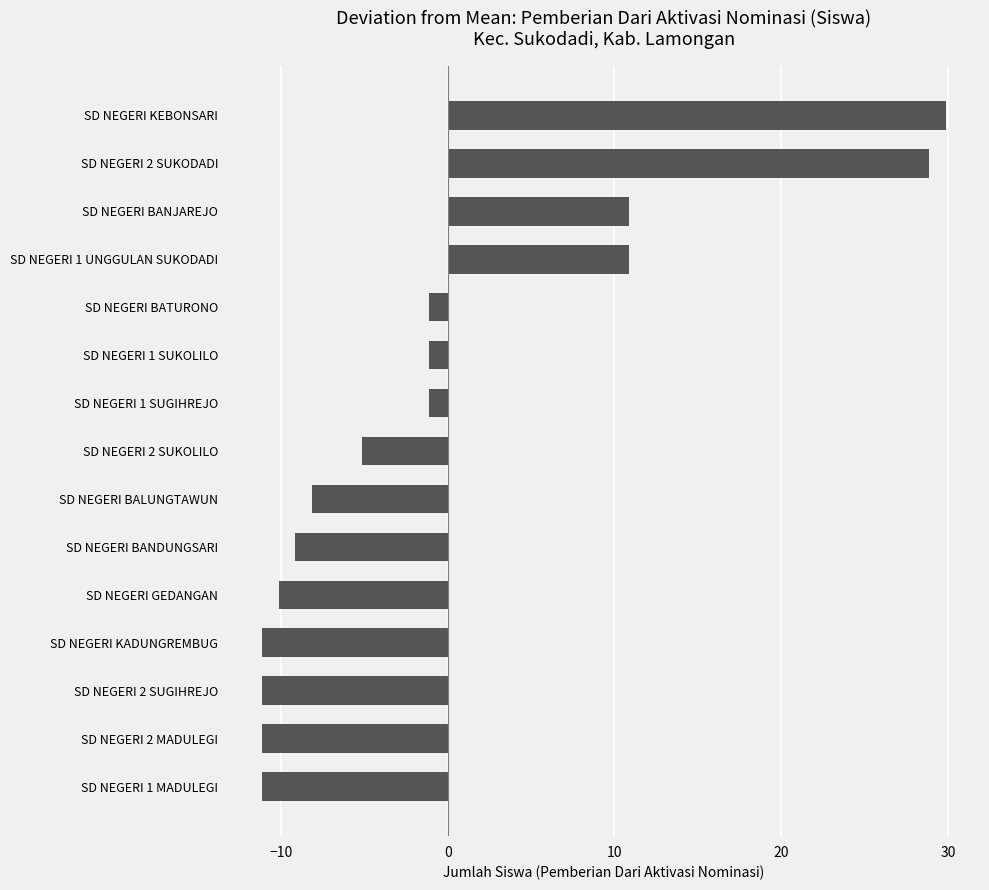

How many data points are above -5?

7